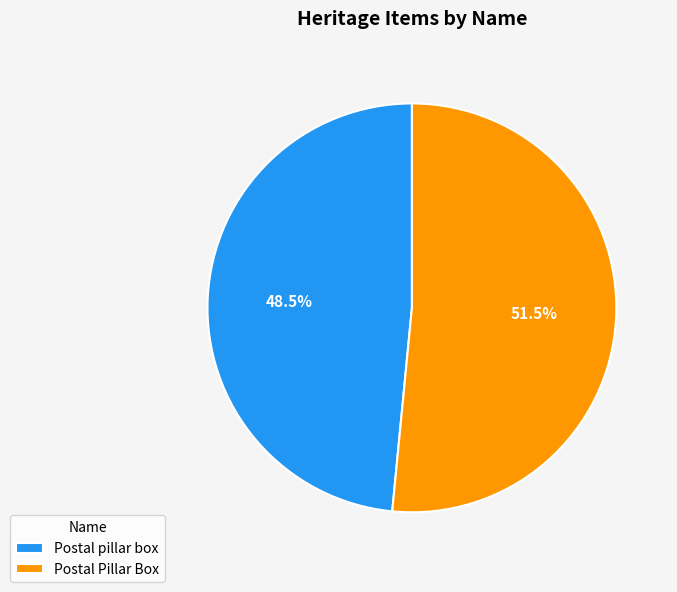

What is the ratio of the value at Postal pillar box to the value at Postal Pillar Box?

0.9